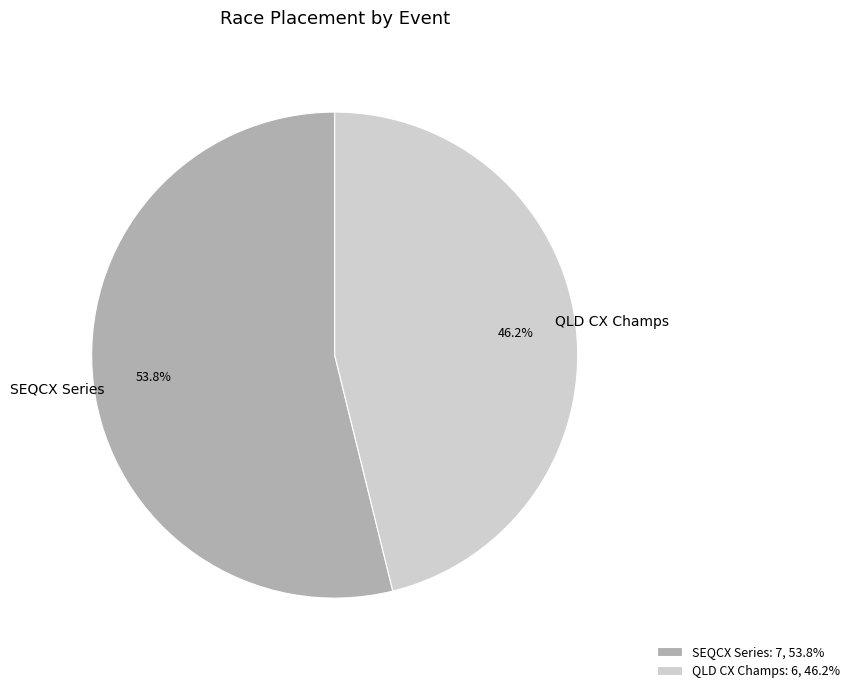

Which category has the smallest portion of the pie?

QLD CX Champs: 6, 46.2%